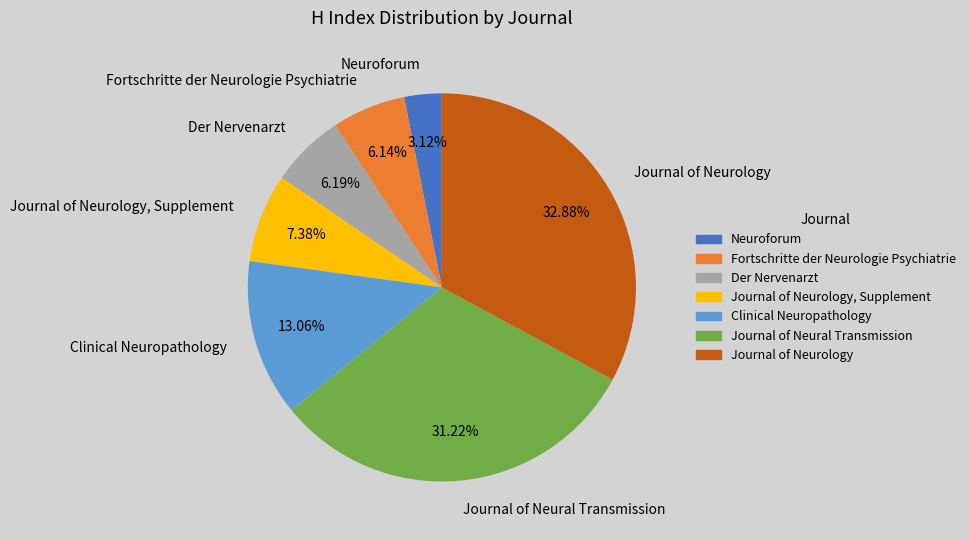

Which slice is the smallest?

Neuroforum